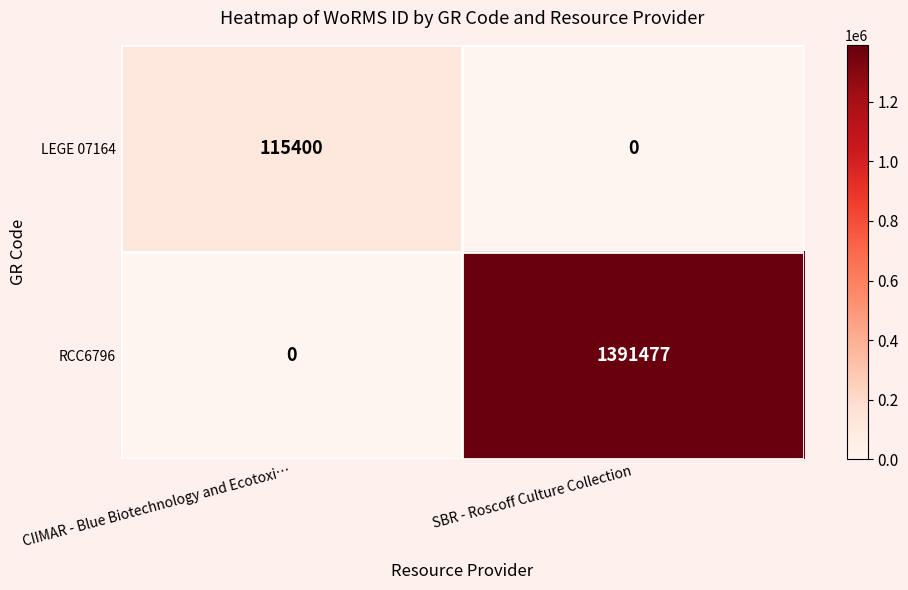

Rank the series by their maximum value, from lowest to highest.

LEGE 07164, RCC6796